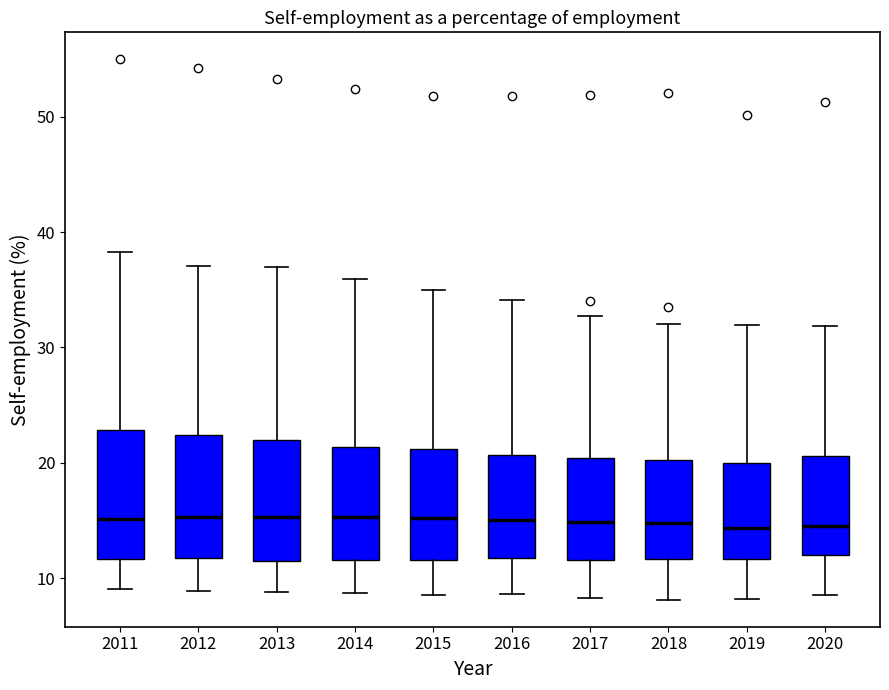

Reading left to right, read every box against the y-axis: the position of its median line, the range the box covers, and the ends of its whiskers. The values are not printed on the chart, so give them approximately, as read against the axis.

2011: median 15, box 12 to 23, whiskers 9 to 38
2012: median 15, box 12 to 22, whiskers 9 to 37
2013: median 15, box 12 to 22, whiskers 9 to 37
2014: median 15, box 12 to 21, whiskers 9 to 36
2015: median 15, box 12 to 21, whiskers 9 to 35
2016: median 15, box 12 to 21, whiskers 9 to 34
2017: median 15, box 12 to 20, whiskers 8 to 33
2018: median 15, box 12 to 20, whiskers 8 to 32
2019: median 14, box 12 to 20, whiskers 8 to 32
2020: median 15, box 12 to 21, whiskers 9 to 32